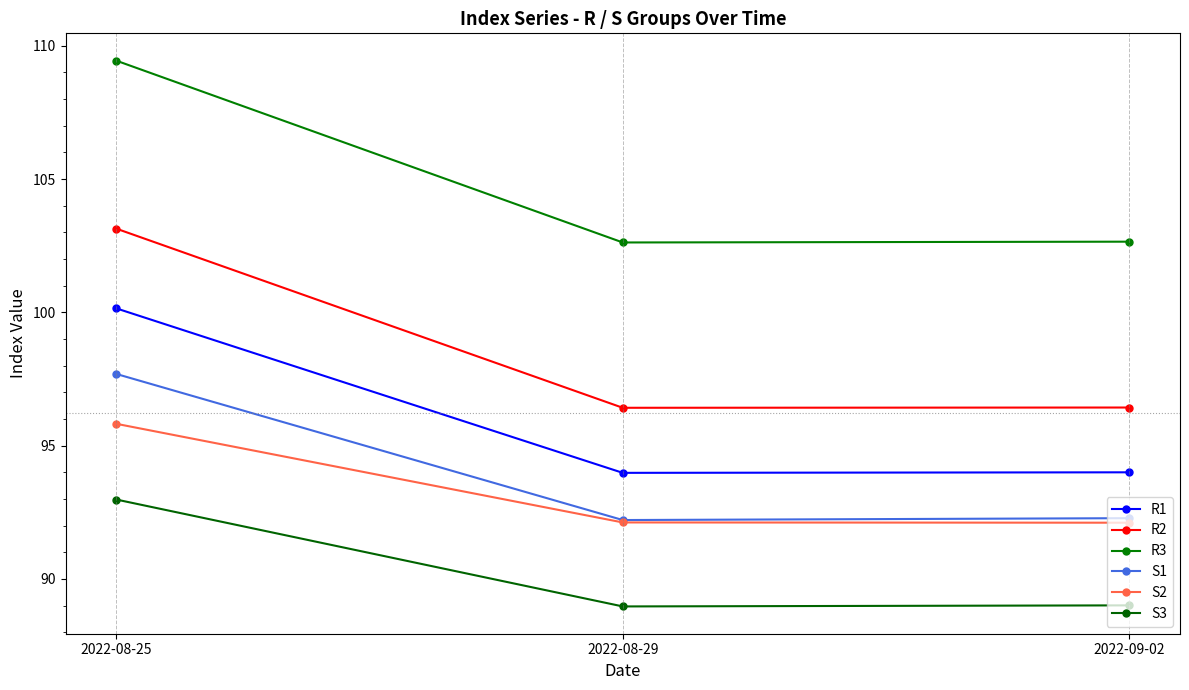

What is the difference between the highest and lowest values at 2022-08-29?

13.7